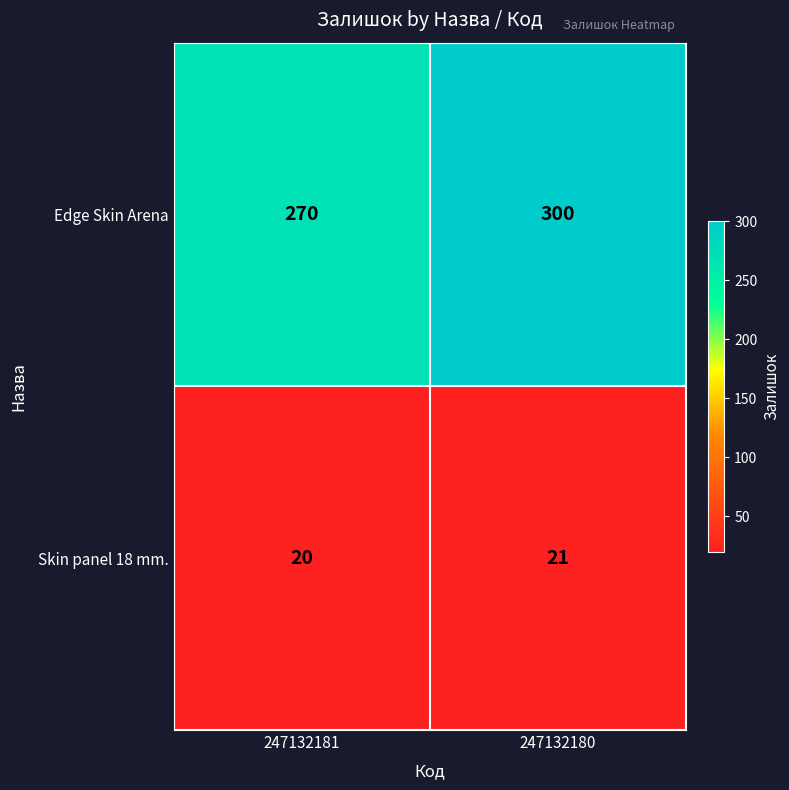

What is the difference between the maximum and minimum values in the Edge Skin Arena series?

30